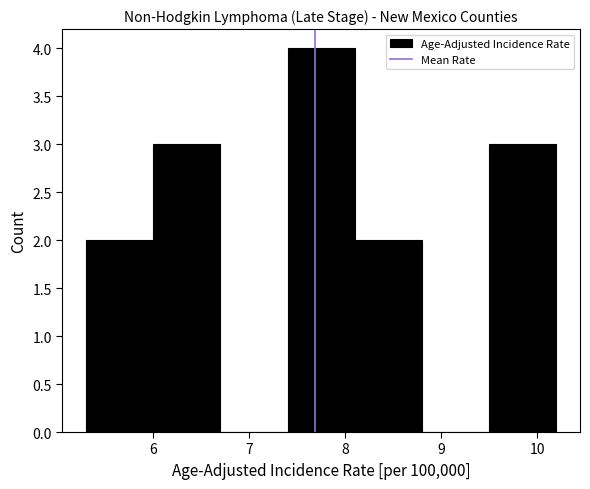

Reading left to right, transcribe this chart: for each bar, give the range it covers on the x-axis and its height. The values are not printed on the chart, so give them approximately, as read against the axis.

5.3 to 6.0: 2
6.0 to 6.7: 3
6.7 to 7.4: 0
7.4 to 8.1: 4
8.1 to 8.8: 2
8.8 to 9.5: 0
9.5 to 10.2: 3